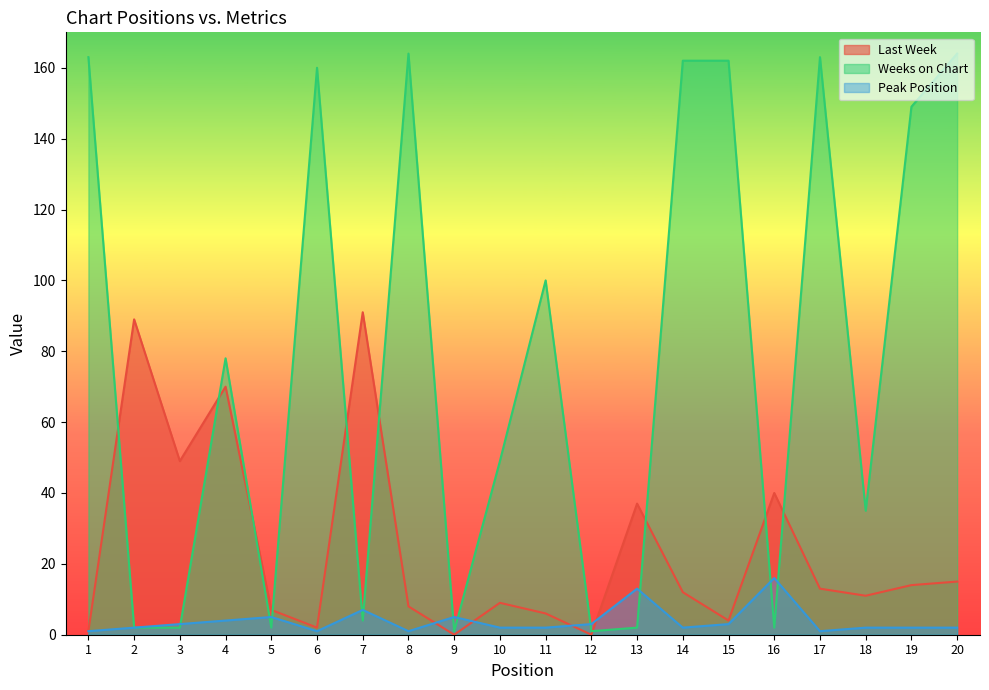

What is the total value across all series at 3?

54